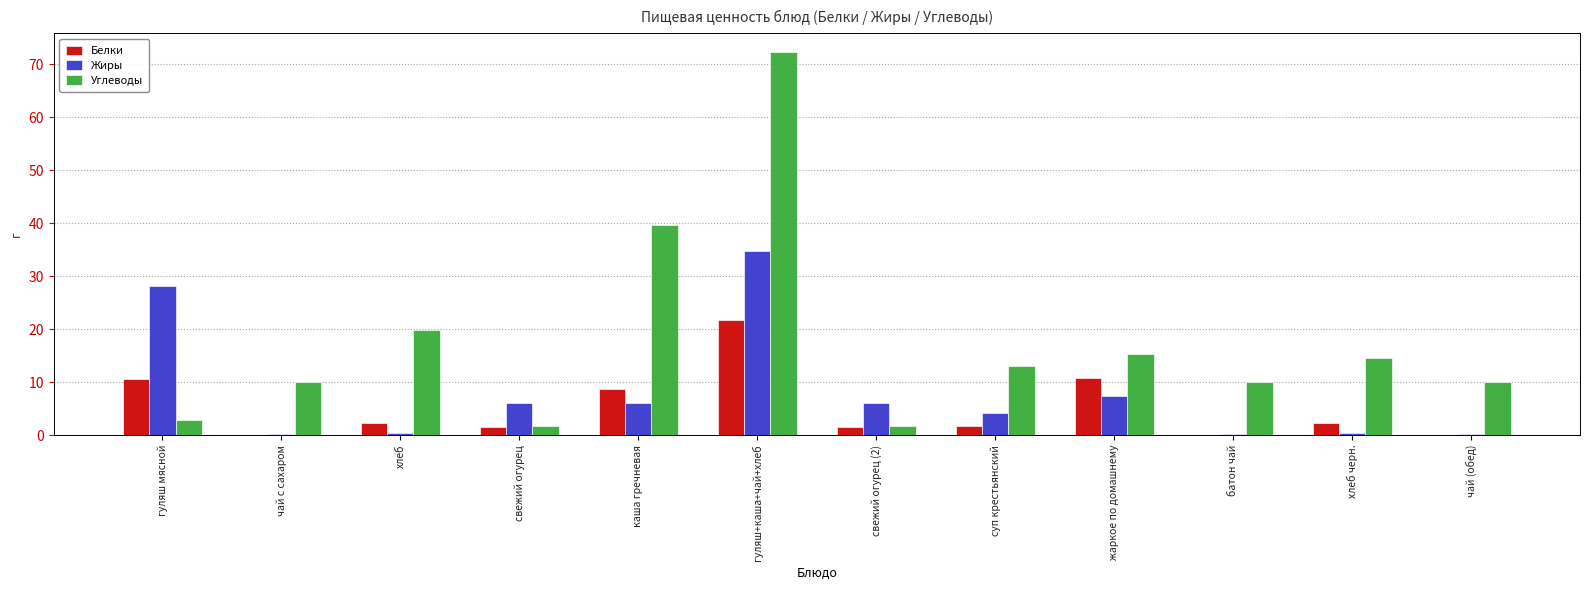

Which category has the highest value in the Углеводы series?

гуляш+каша+чай+хлеб